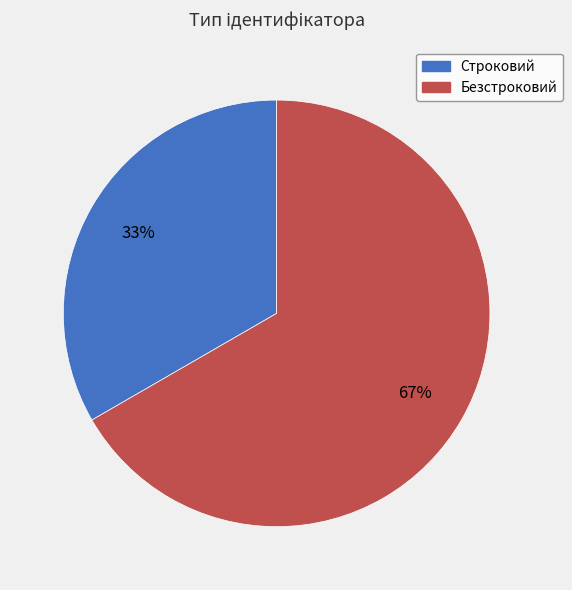

To the nearest percent, what percentage of the pie is Строковий?

33%